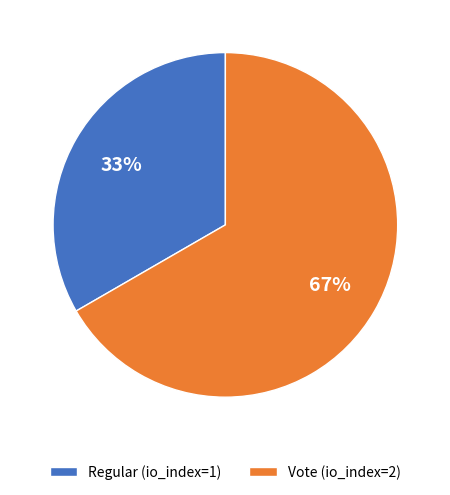

Which category has the biggest portion of the pie?

Vote (io_index=2)